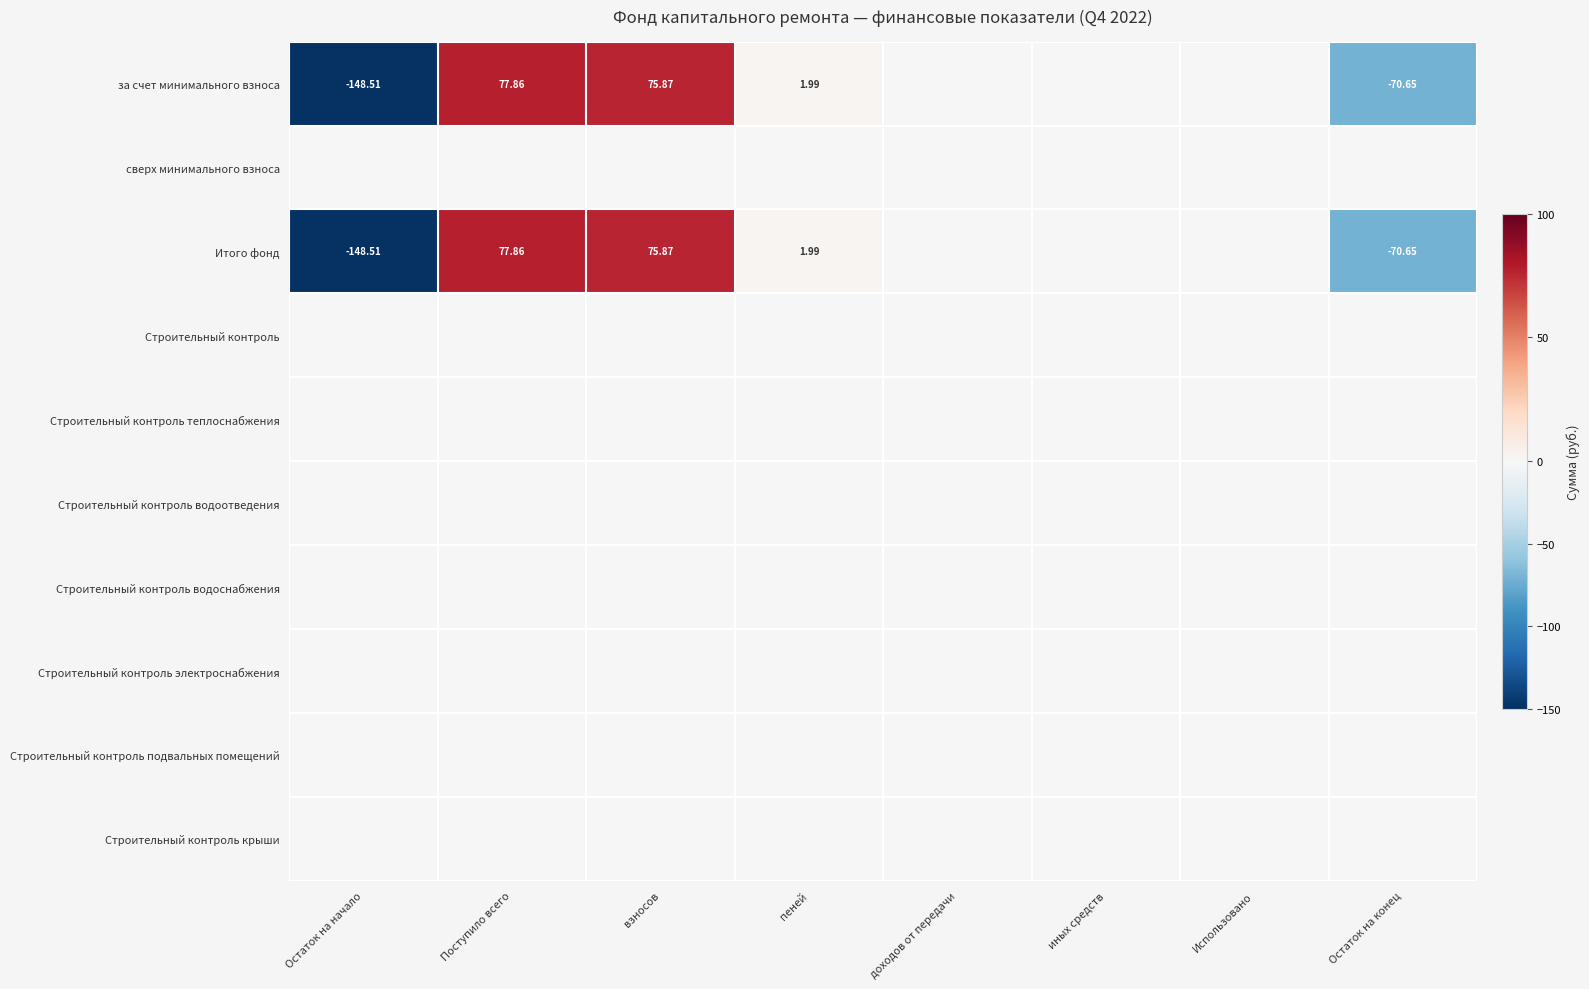

True or false: Строительный контроль крыши has a value of 0.0 at Поступило всего.

True